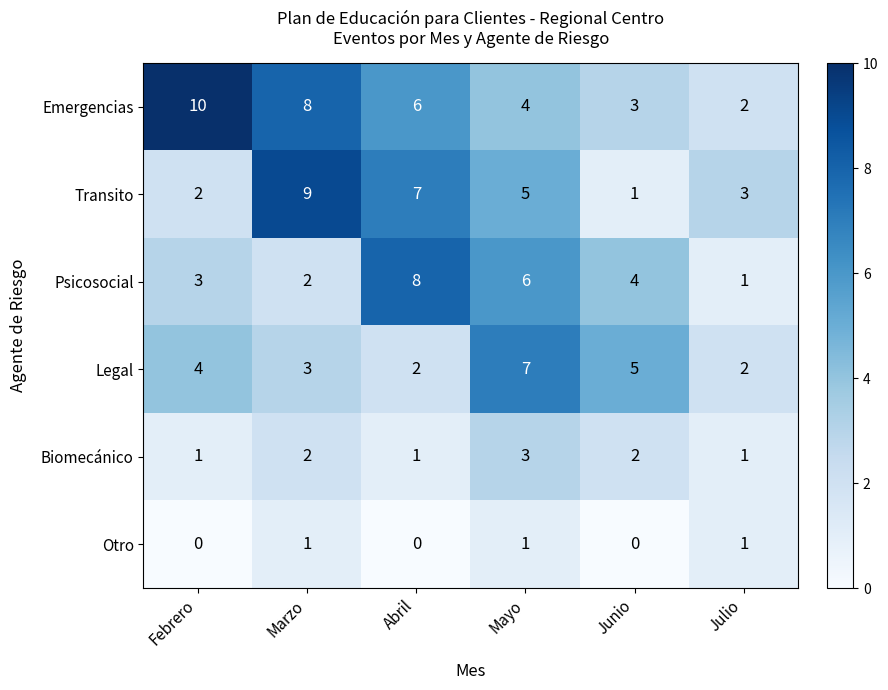

Read the Legal value at Junio.

5